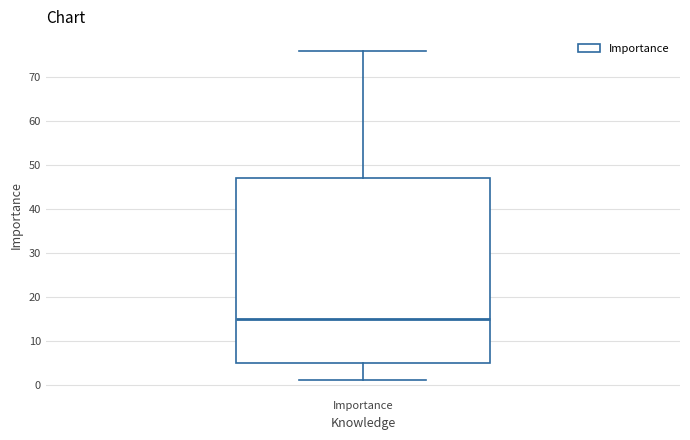

Transcribe this box plot: give where the median line is, the range the box spans, and where the two whiskers end, as read against the y-axis. The values are not printed on the chart, so give them approximately, as read against the axis.

median 15, box 5 to 47, whiskers 1 to 76